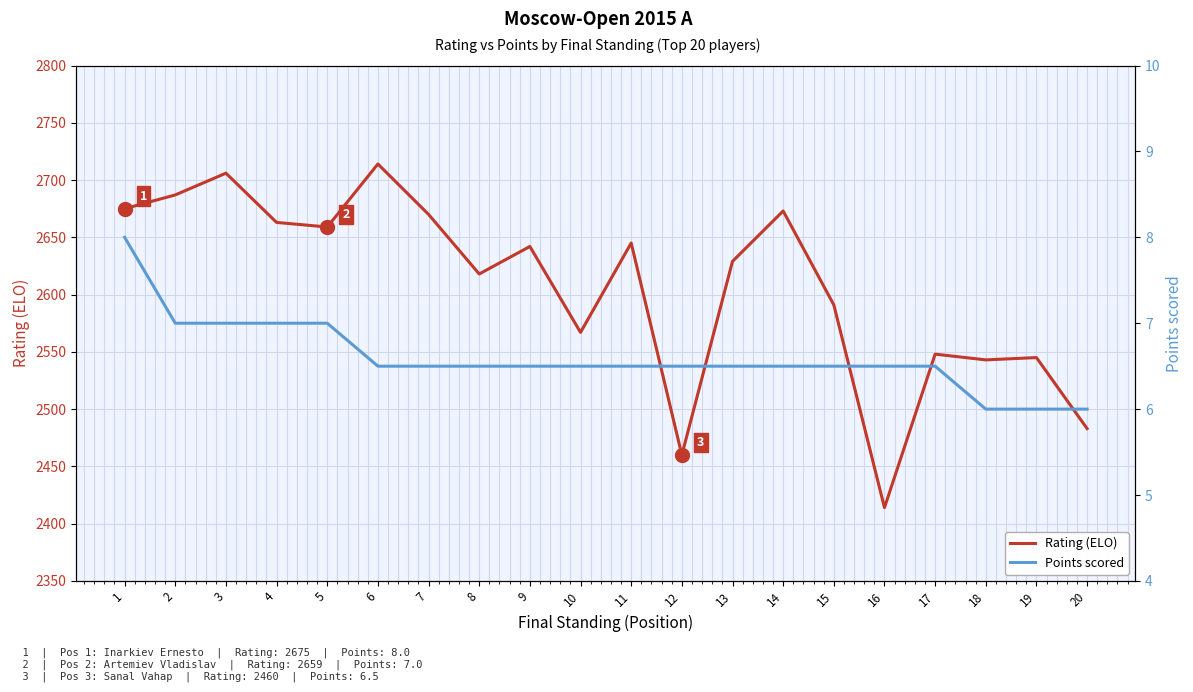

How many values in the Rating (ELO) series exceed 2642?

9